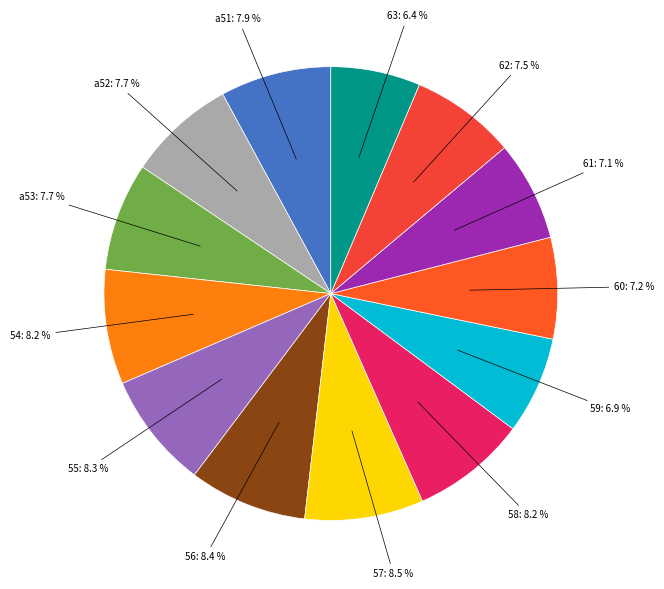

To the nearest percent, what is the average slice percentage?

8%